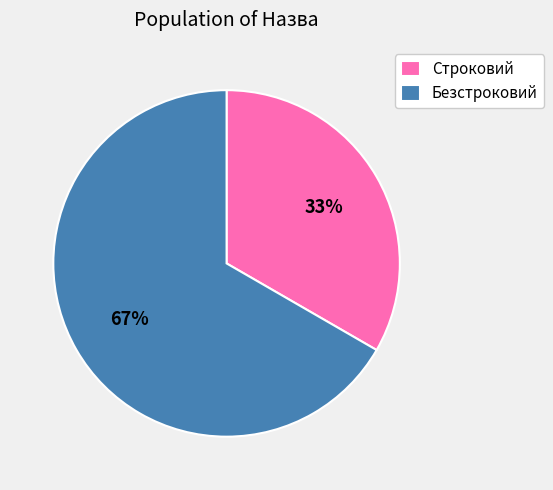

Combined, do Безстроковий and Строковий account for over 50%?

Yes